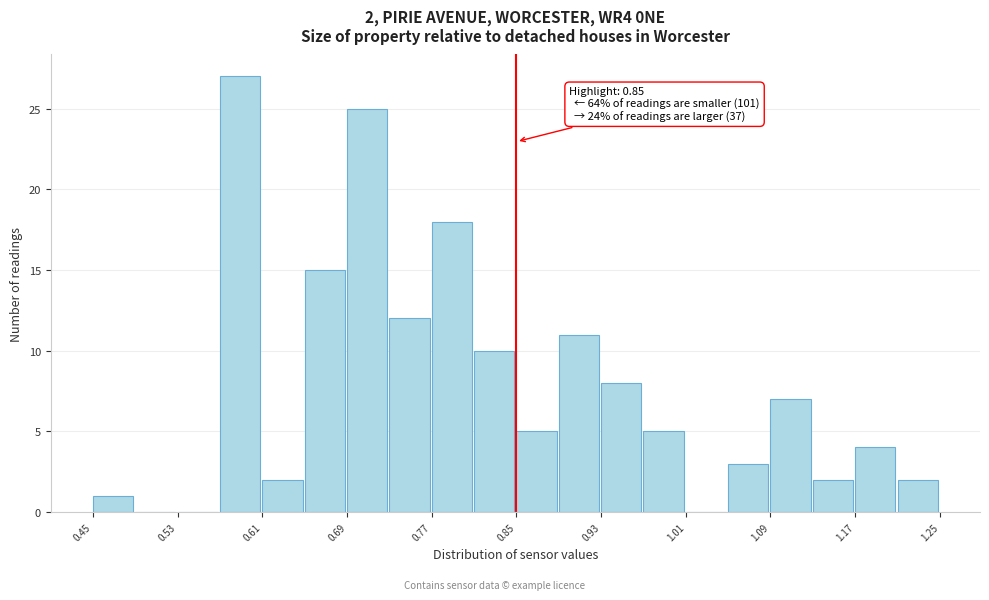

Over which range of the x-axis is the bar tallest?

0.57 to 0.61